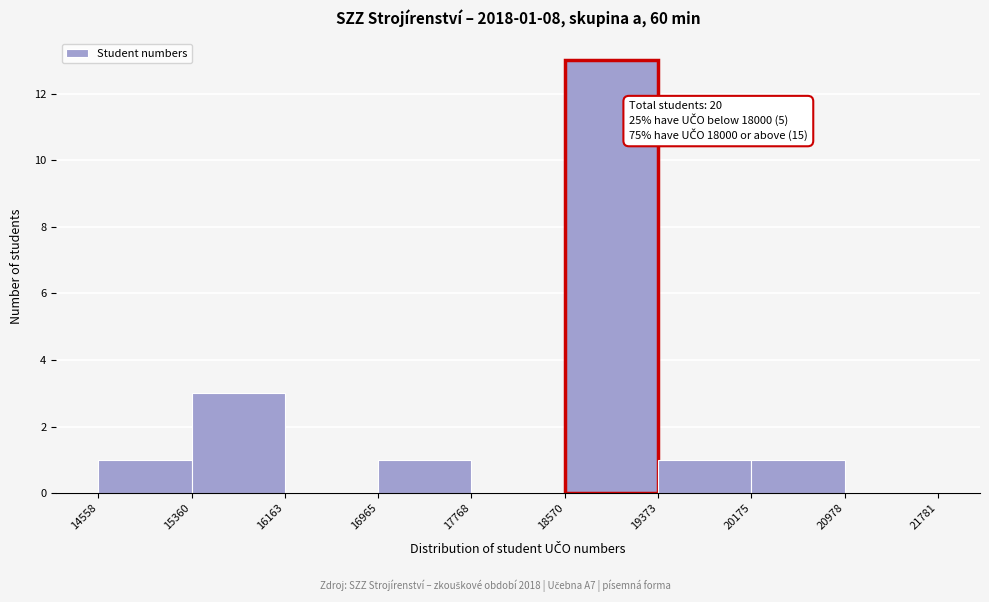

Over which range of the x-axis is the bar tallest?

18570 to 19373